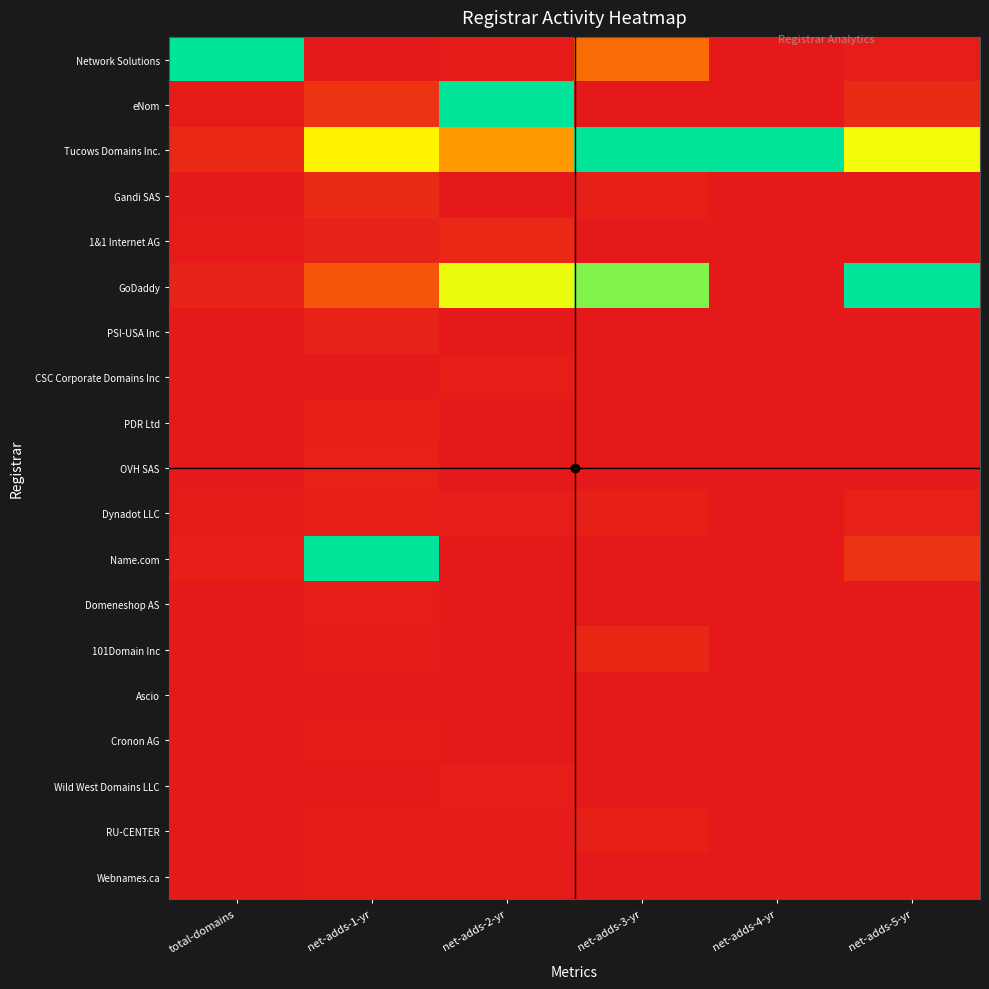

How many categories are shown in the chart?

6